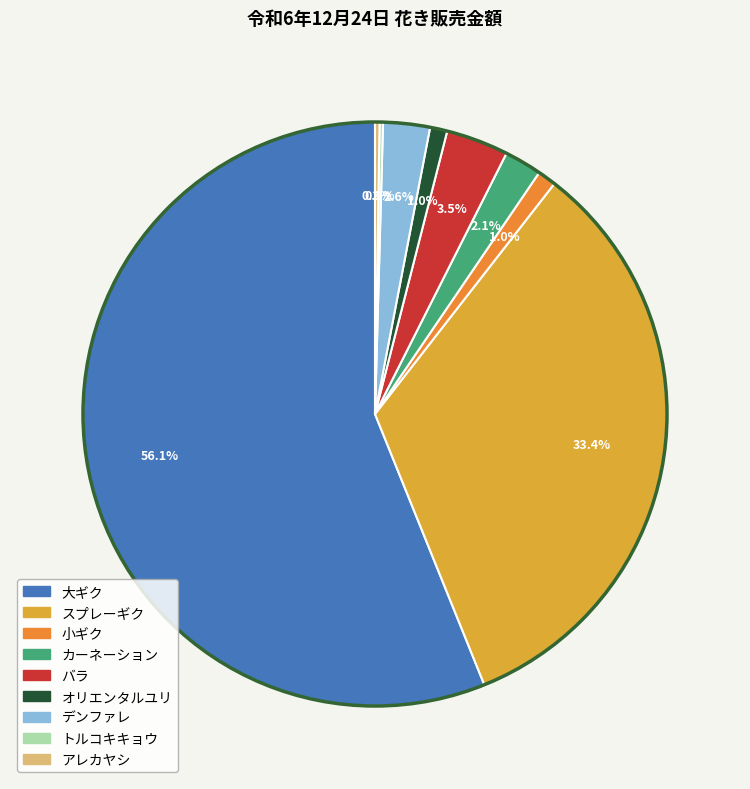

True or false: アレカヤシ accounts for 1% of the total.

False